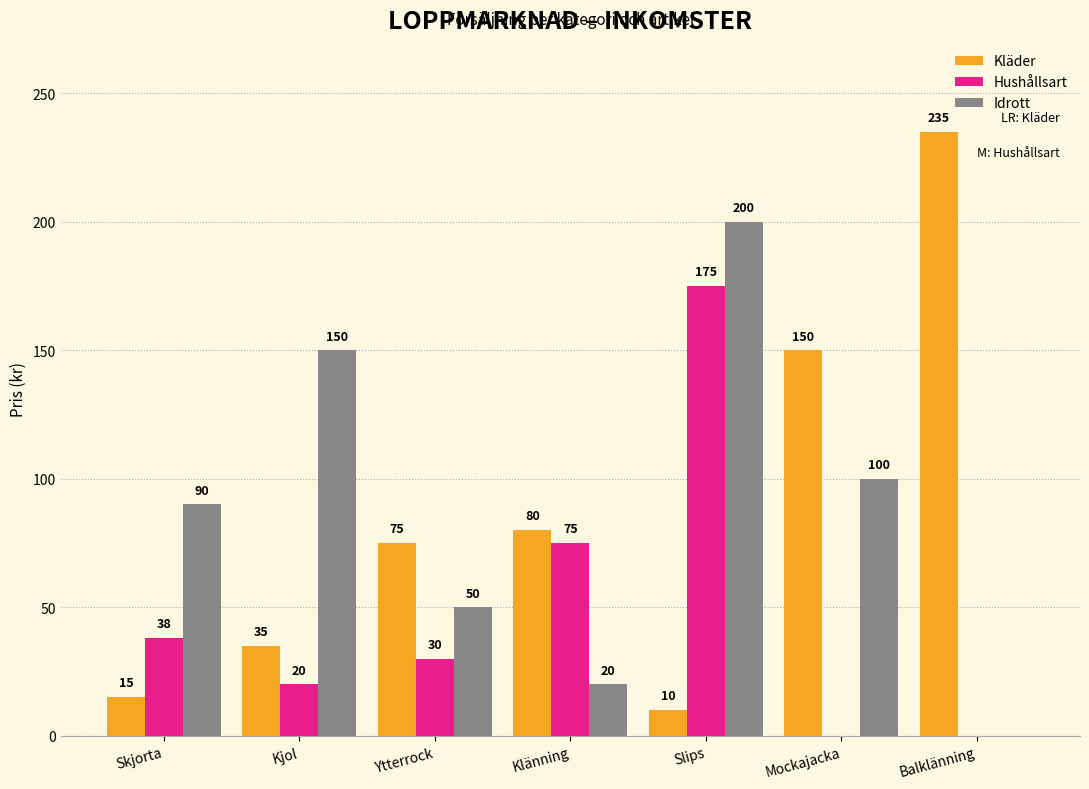

How many groups of bars are there?

7